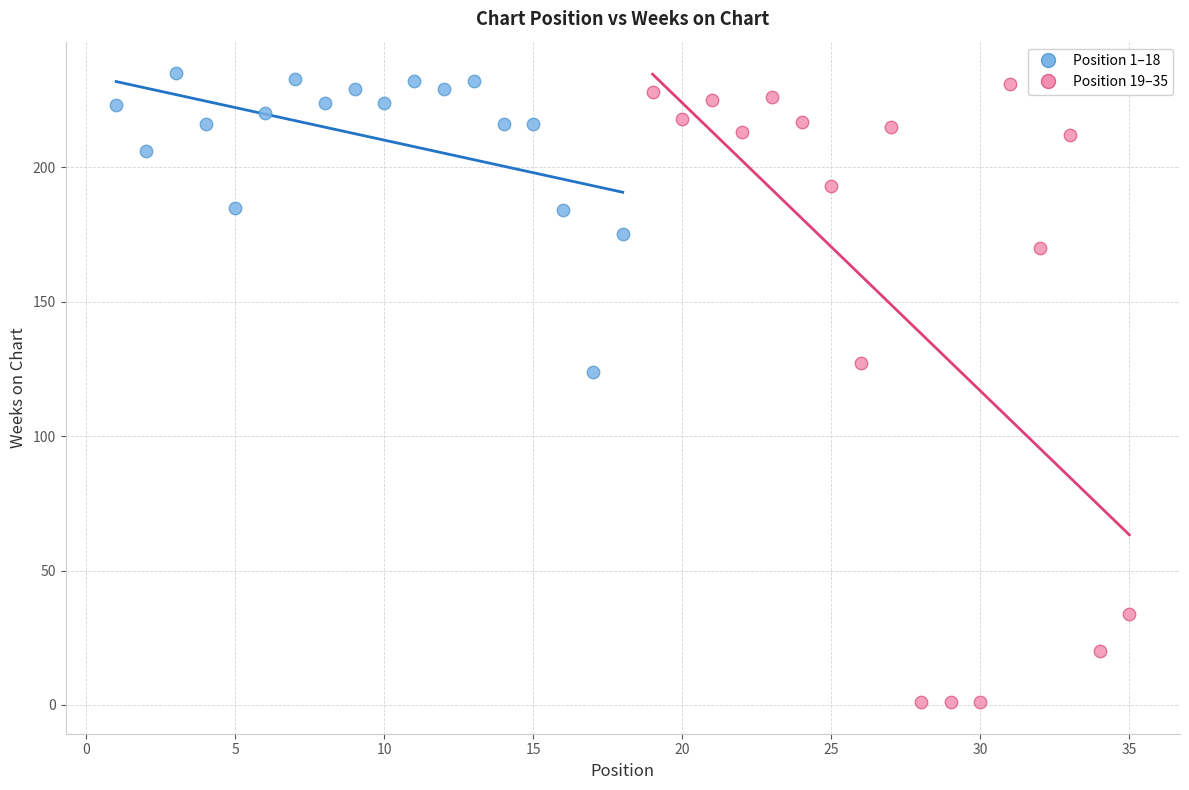

Which series has the widest spread of Y values?

Position 19–35